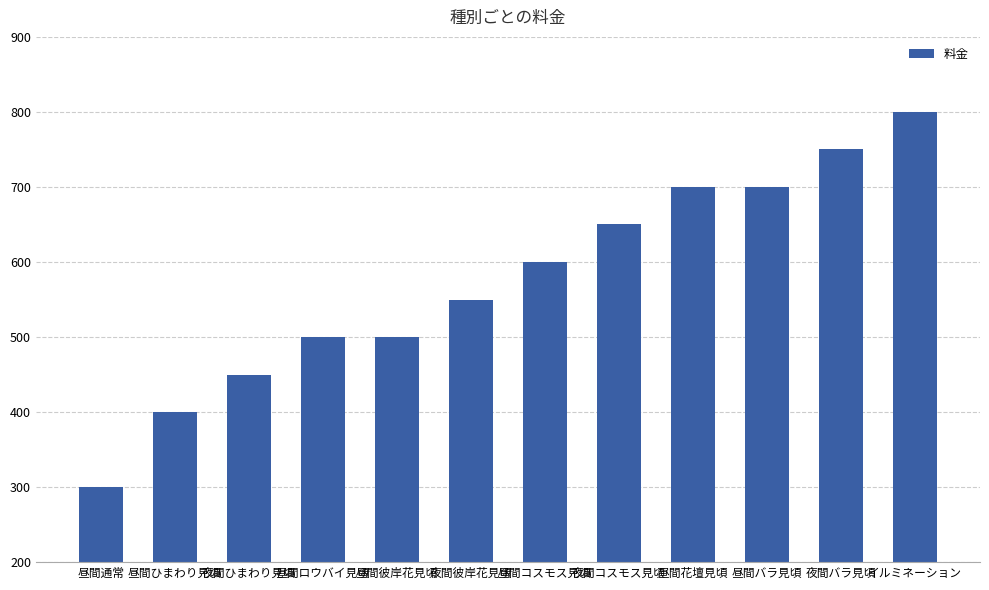

Count the number of categories in the chart.

12